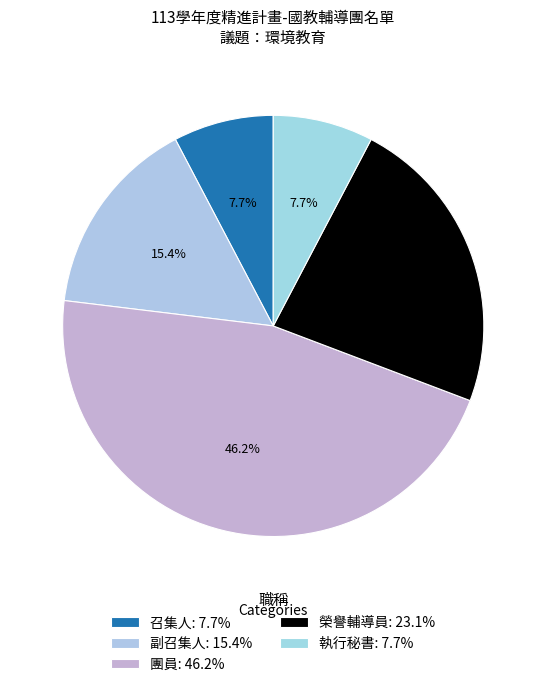

How many segments does this pie chart have?

5